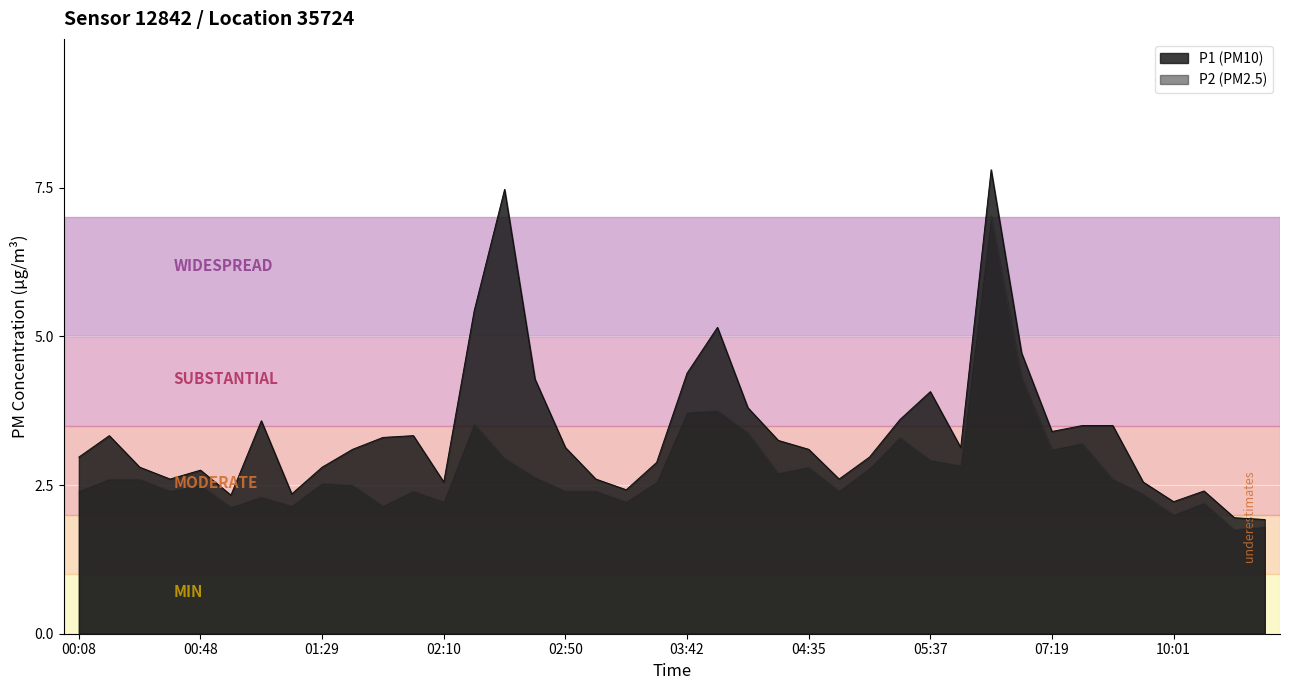

True or false: P1 has a value of 4.1 at 05:37.

True